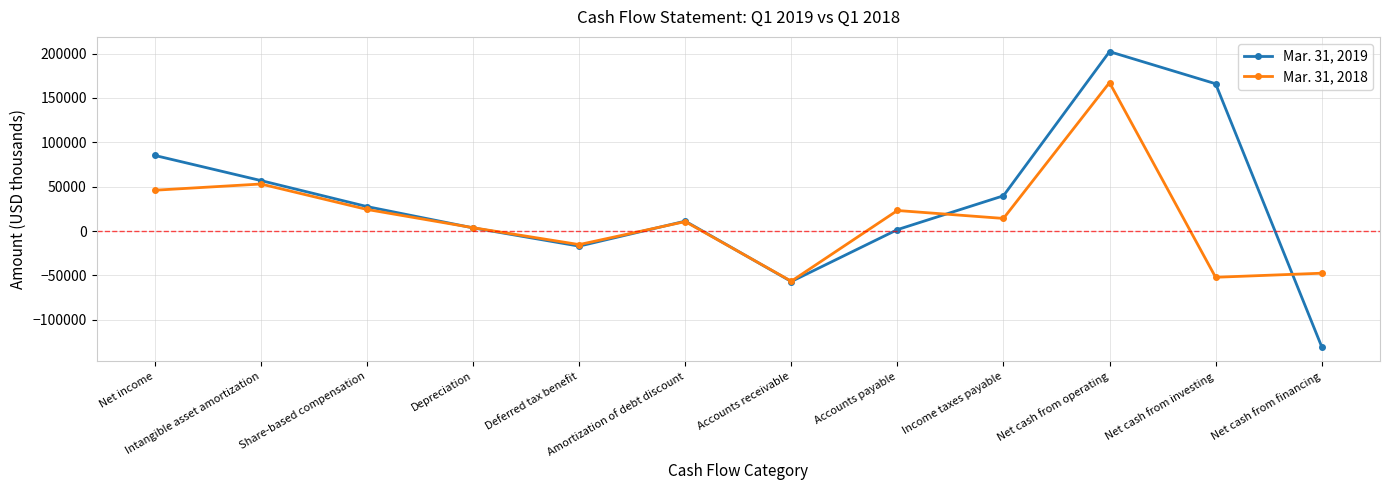

How many series are shown in this chart?

2